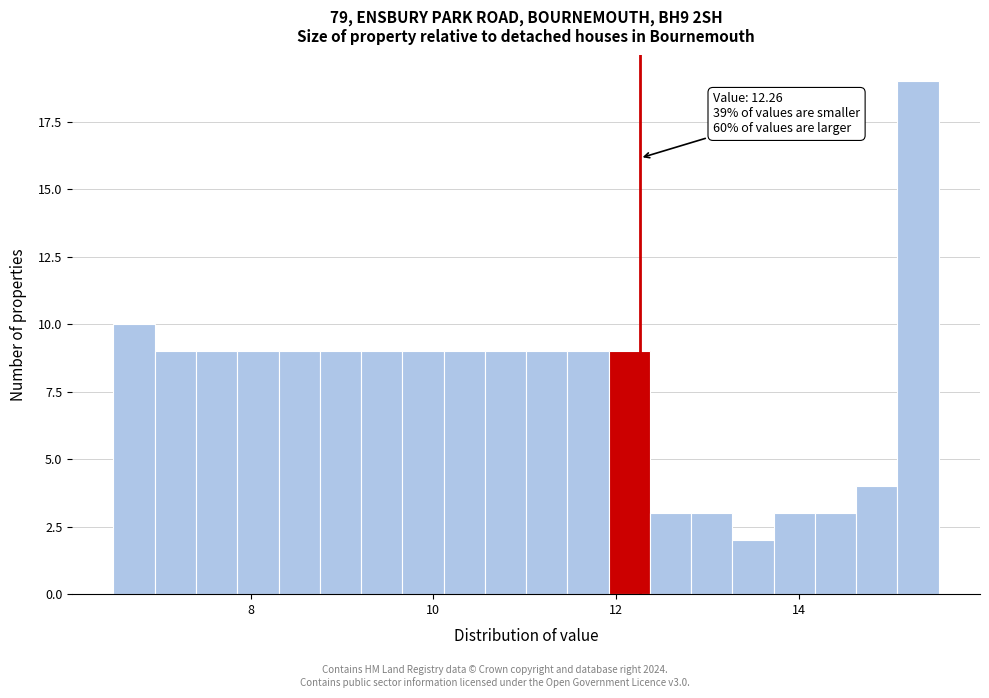

Read against the x-axis, roughly where is the centre of the tallest bar?

15.4